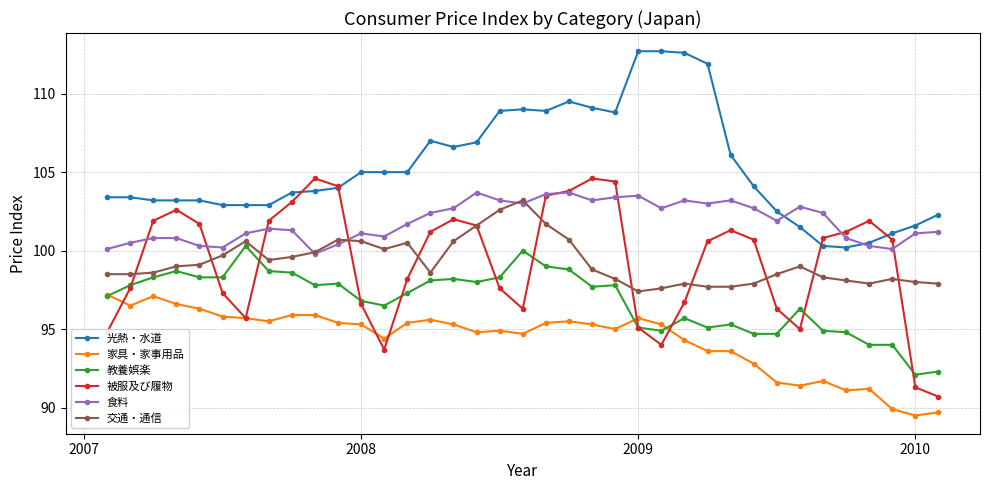

Which series has the largest total across all categories?

光熱・水道